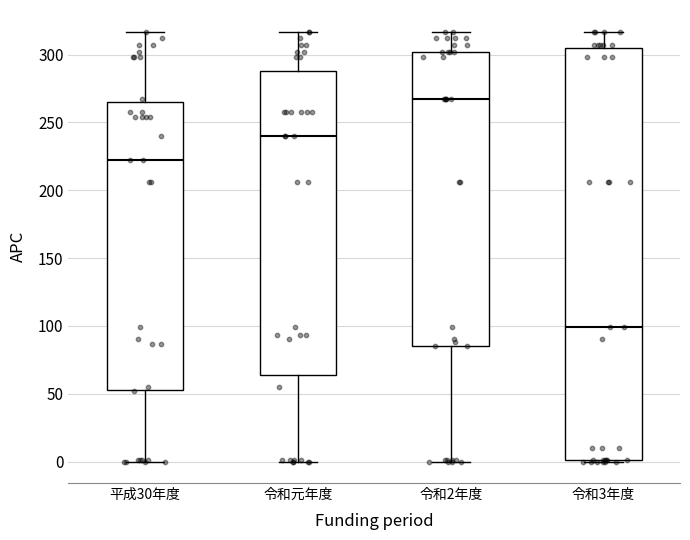

Which box has the lowest median line?

令和3年度